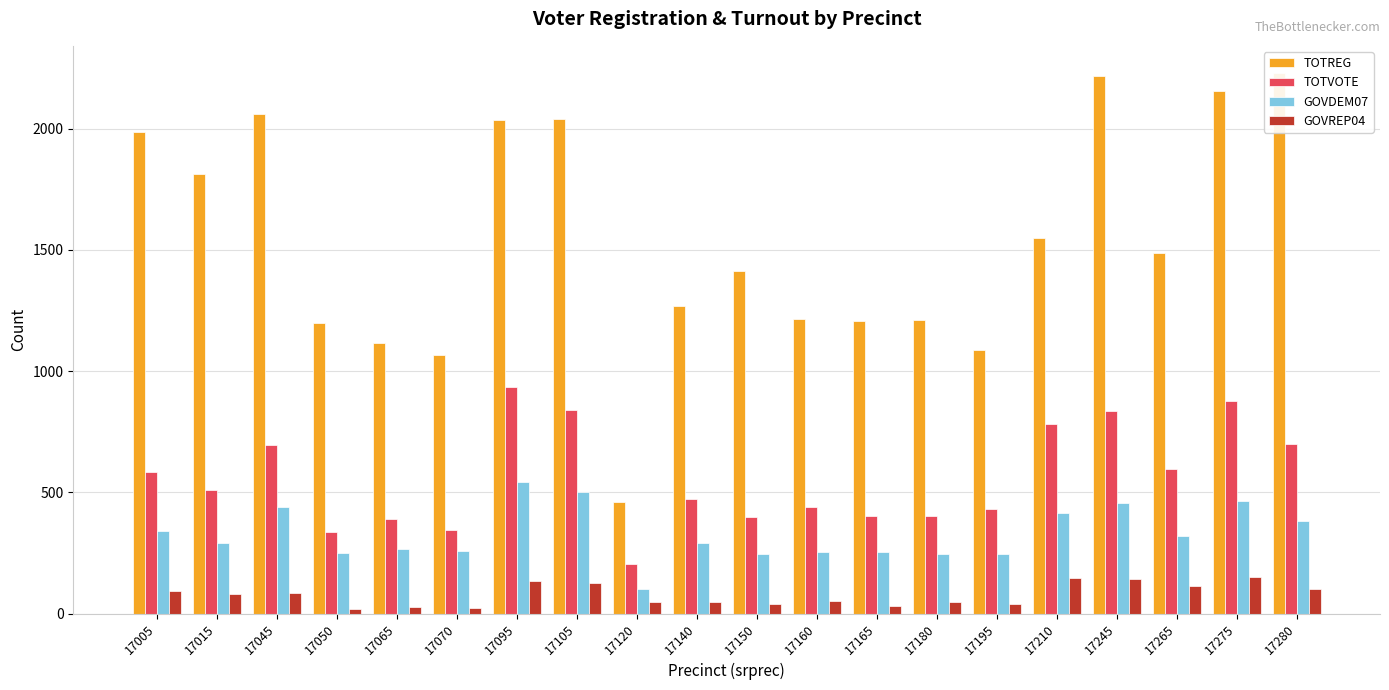

Is it true that TOTREG equals 737 at 17120?

False